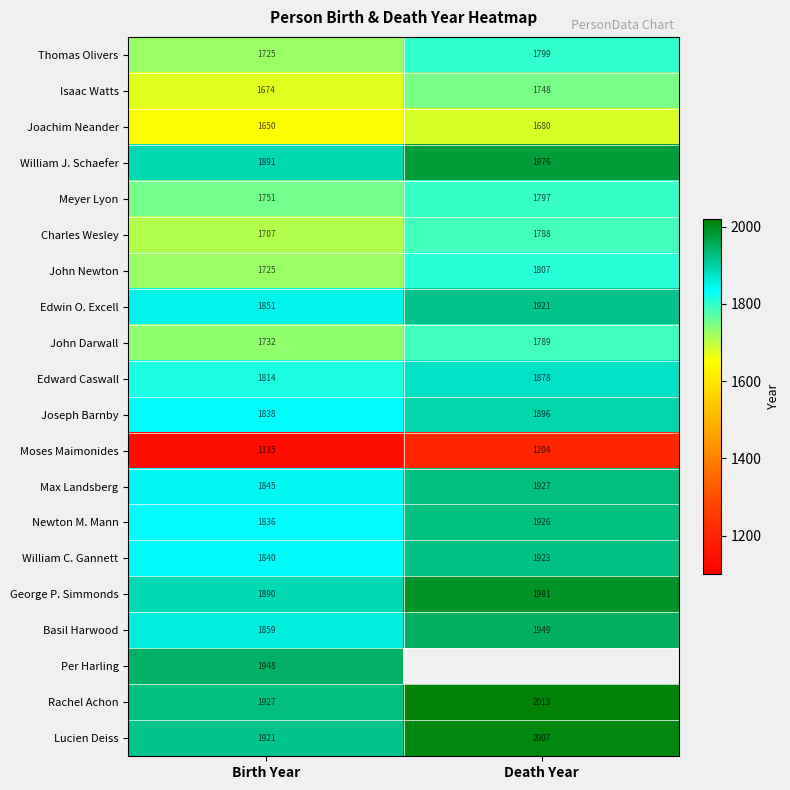

Which category has the highest value in the John Darwall series?

Death Year